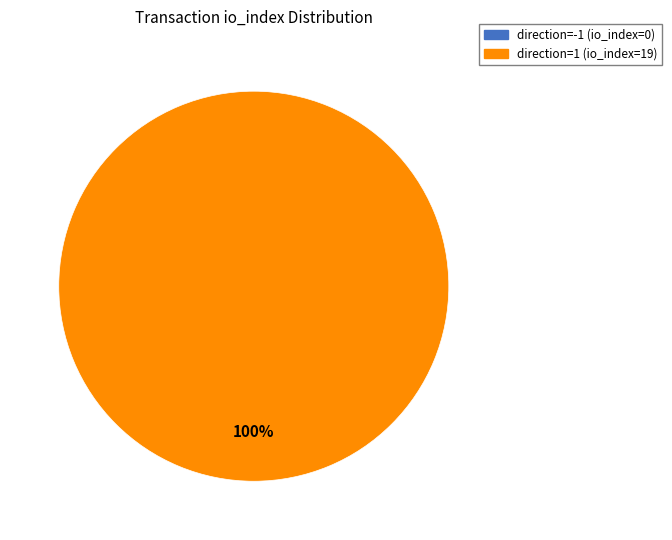

Is there any slice that represents more than half of the pie?

Yes